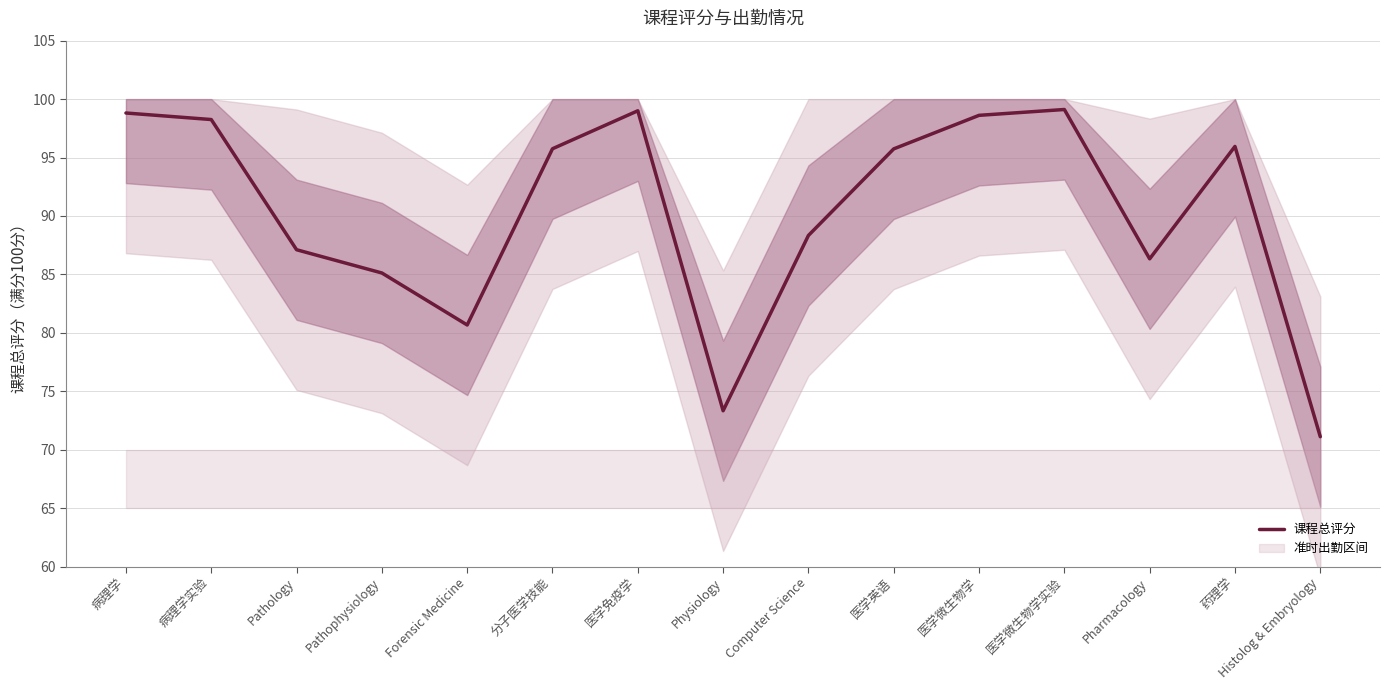

List the labels in order of value, largest first.

医学微生物学实验, 医学免疫学, 病理学, 医学微生物学, 病理学实验, 药理学, 分子医学技能, 医学英语, Computer Science, Pathology, Pharmacology, Pathophysiology, Forensic Medicine, Physiology, Histolog & Embryology